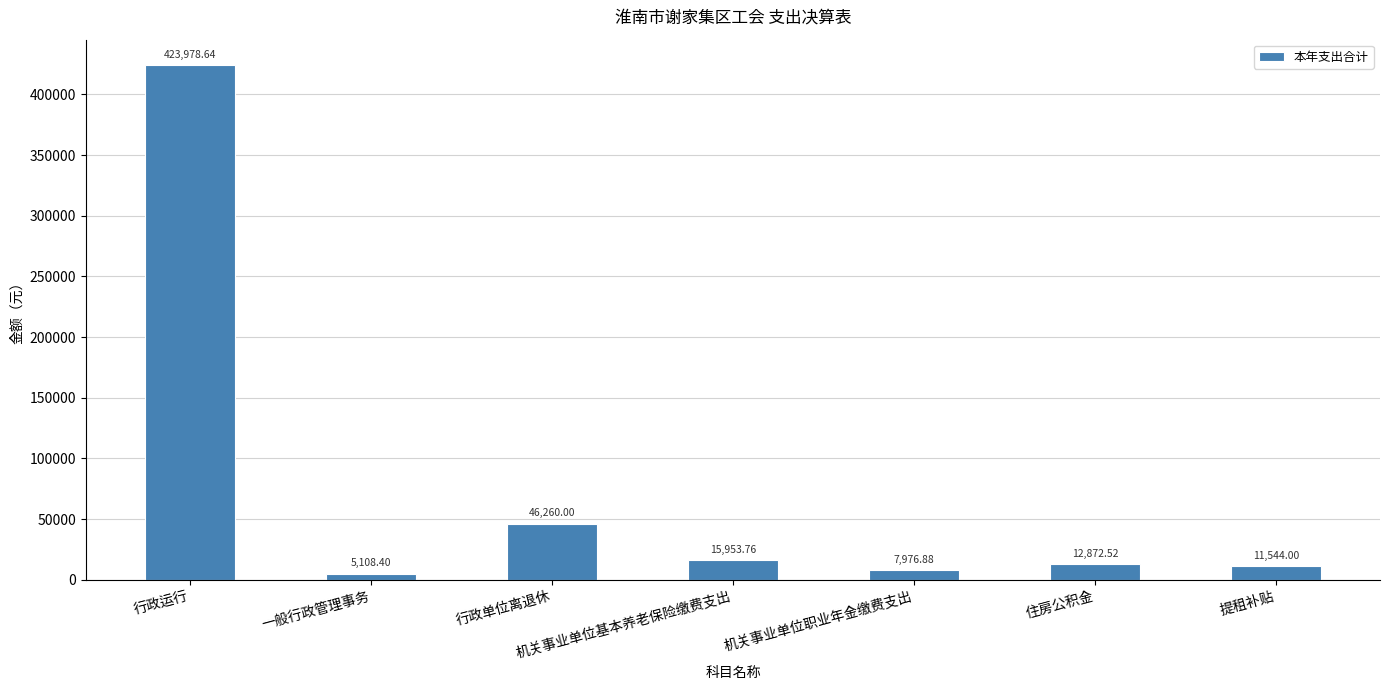

Reading right to left, what are all the values shown in this chart?

提租补贴=11544.0	住房公积金=12872.5	机关事业单位职业年金缴费支出=7976.9	机关事业单位基本养老保险缴费支出=15953.8	行政单位离退休=46260.0	一般行政管理事务=5108.4	行政运行=423978.6